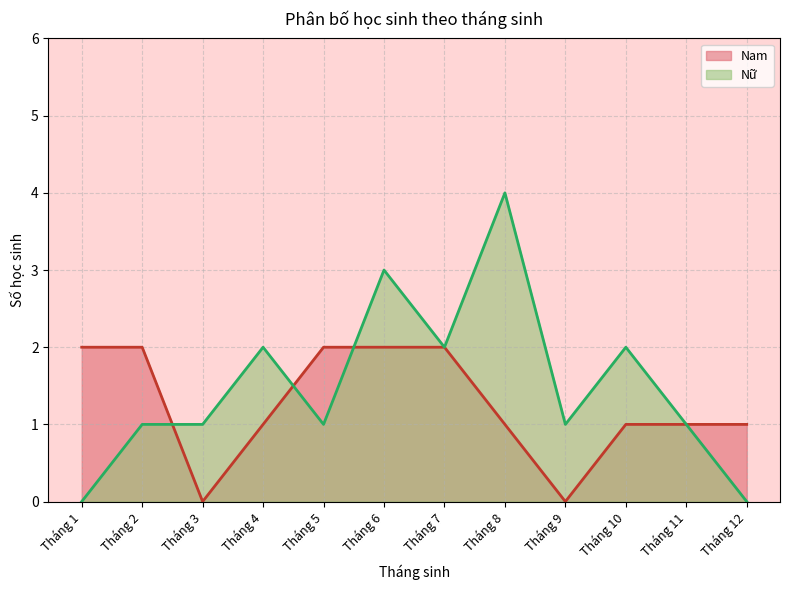

Which series has the largest total across all categories?

Nữ